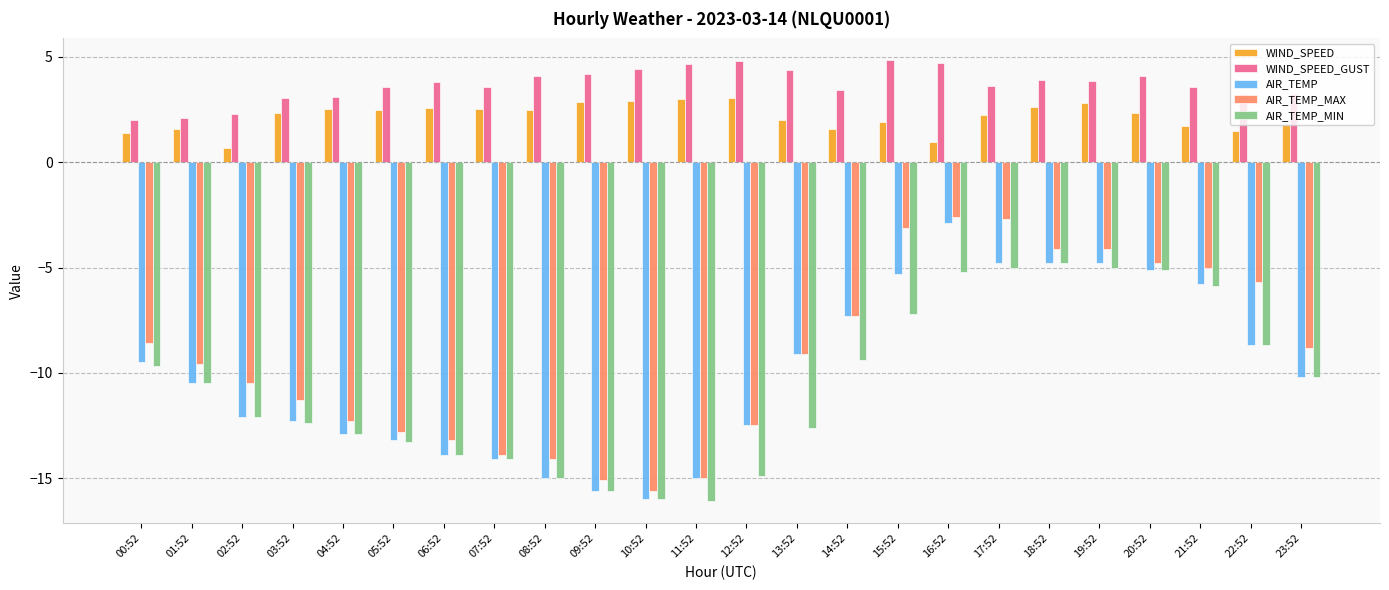

What is the difference between the maximum and minimum values in the AIR_TEMP_MAX series?

13.0